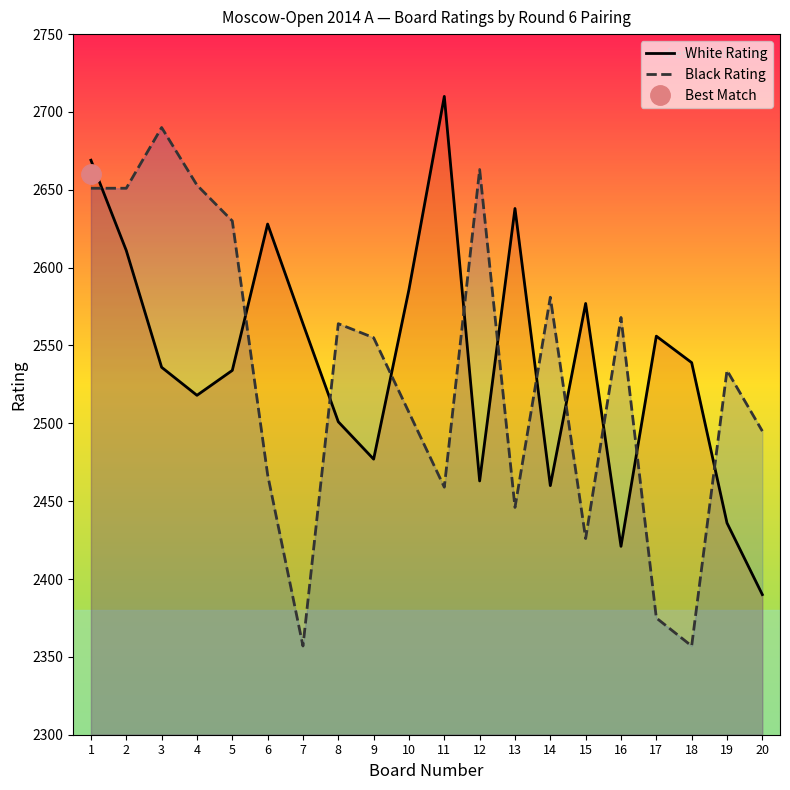

What is the difference between the maximum and minimum values in the White Rating series?

320